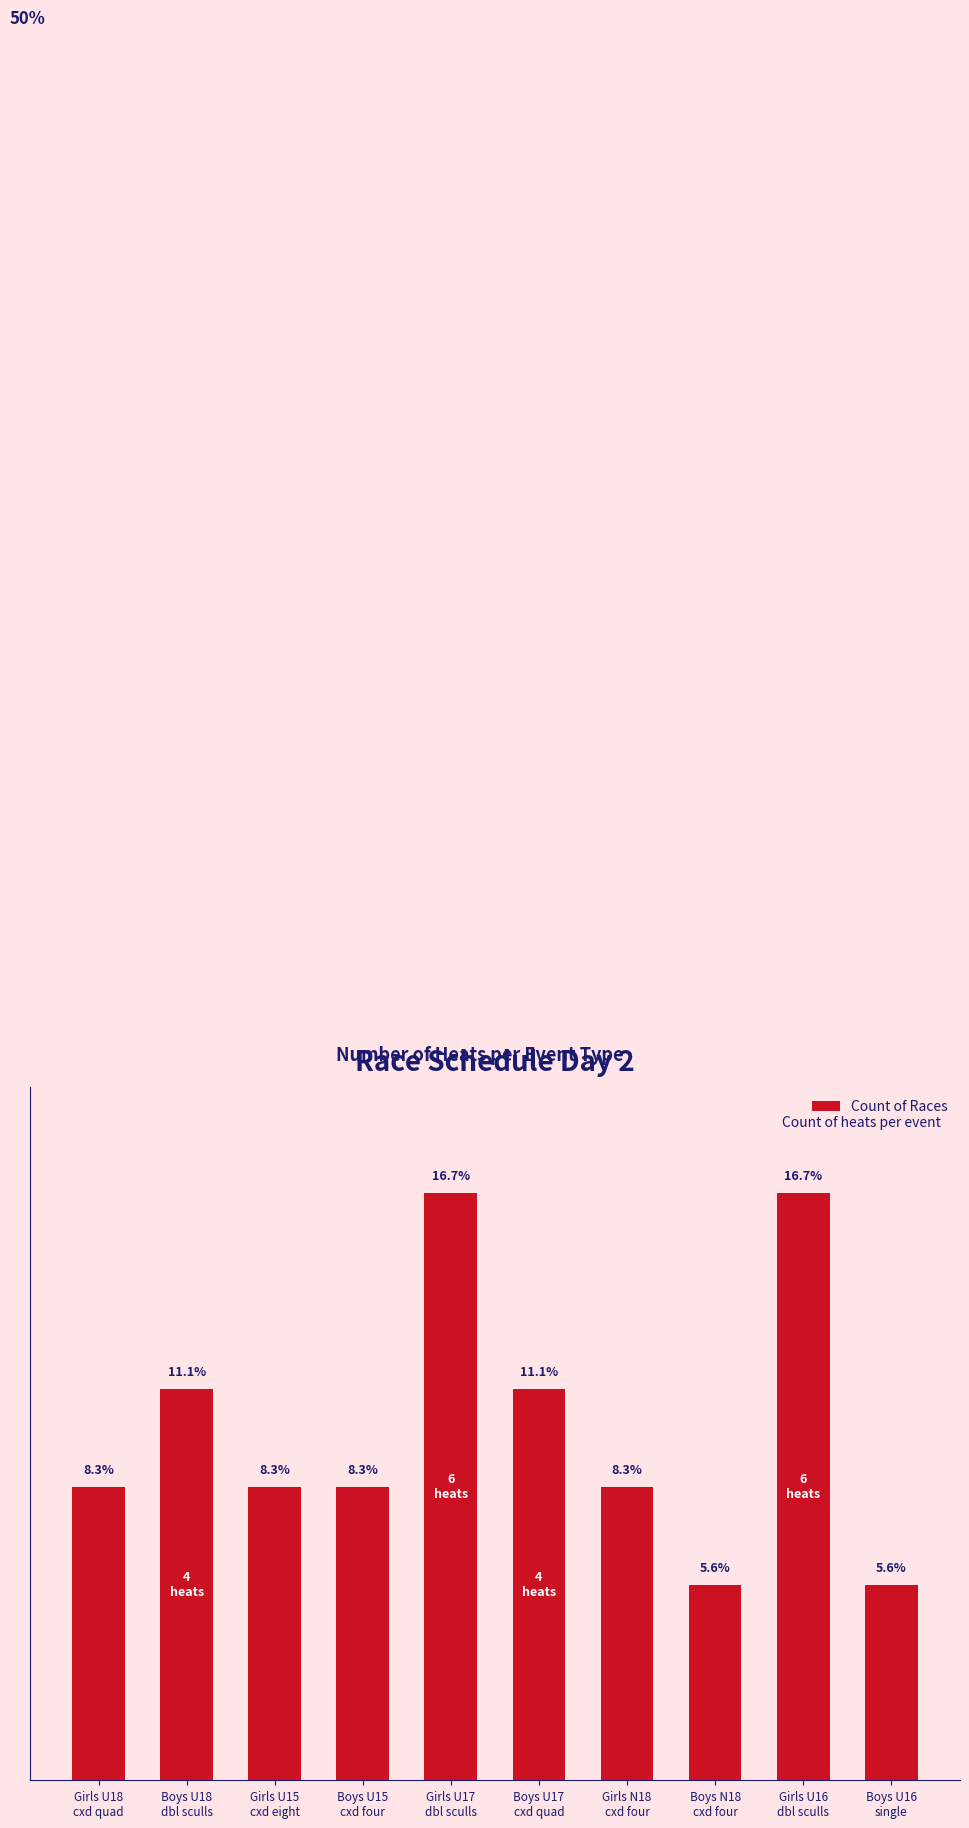

Are the bars horizontal?

No